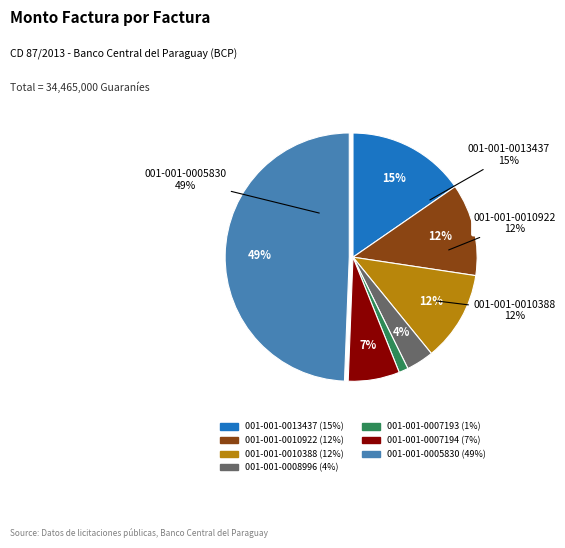

What percentage is the 001-001-0007194 slice, to the nearest percent?

7%